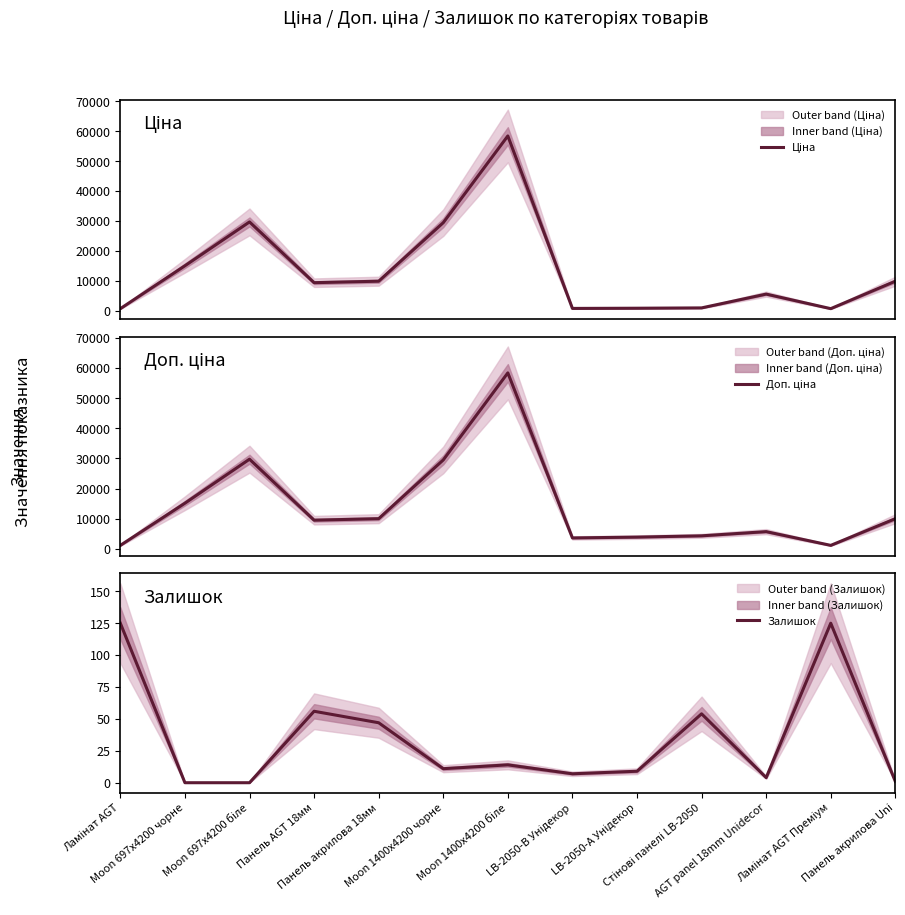

Reading right to left, what are all the values shown in this chart?

Ціна: Панель акрилова Uni=9975.0	Ламінат AGT Преміум=818.5	AGT panel 18mm Unidecor=5673.8	Стінові панелі LB-2050=1069.8	LB-2050-А Унідекор=963.5	LB-2050-В Унідекор=895.9	Moon 1400x4200 біле=58426.5	Moon 1400x4200 чорне=29491.5	Панель акрилова 18мм=9975.0	Панель AGT 18мм=9480.1	Moon 697x4200 біле=29747.2	Moon 697x4200 чорне=15120.0	Ламінат AGT=818.5
Доп. ціна: Панель акрилова Uni=9975.0	Ламінат AGT Преміум=1109.2	AGT panel 18mm Unidecor=5673.8	Стінові панелі LB-2050=4279.1	LB-2050-А Унідекор=3854.0	LB-2050-В Унідекор=3583.6	Moon 1400x4200 біле=58426.5	Moon 1400x4200 чорне=29491.5	Панель акрилова 18мм=9975.0	Панель AGT 18мм=9480.1	Moon 697x4200 біле=29747.2	Moon 697x4200 чорне=15120.0	Ламінат AGT=1109.2
Залишок: Панель акрилова Uni=1.0	Ламінат AGT Преміум=125.0	AGT panel 18mm Unidecor=4.0	Стінові панелі LB-2050=54.0	LB-2050-А Унідекор=9.0	LB-2050-В Унідекор=7.0	Moon 1400x4200 біле=14.0	Moon 1400x4200 чорне=11.0	Панель акрилова 18мм=47.0	Панель AGT 18мм=56.0	Moon 697x4200 біле=0.0	Moon 697x4200 чорне=0.0	Ламінат AGT=125.0